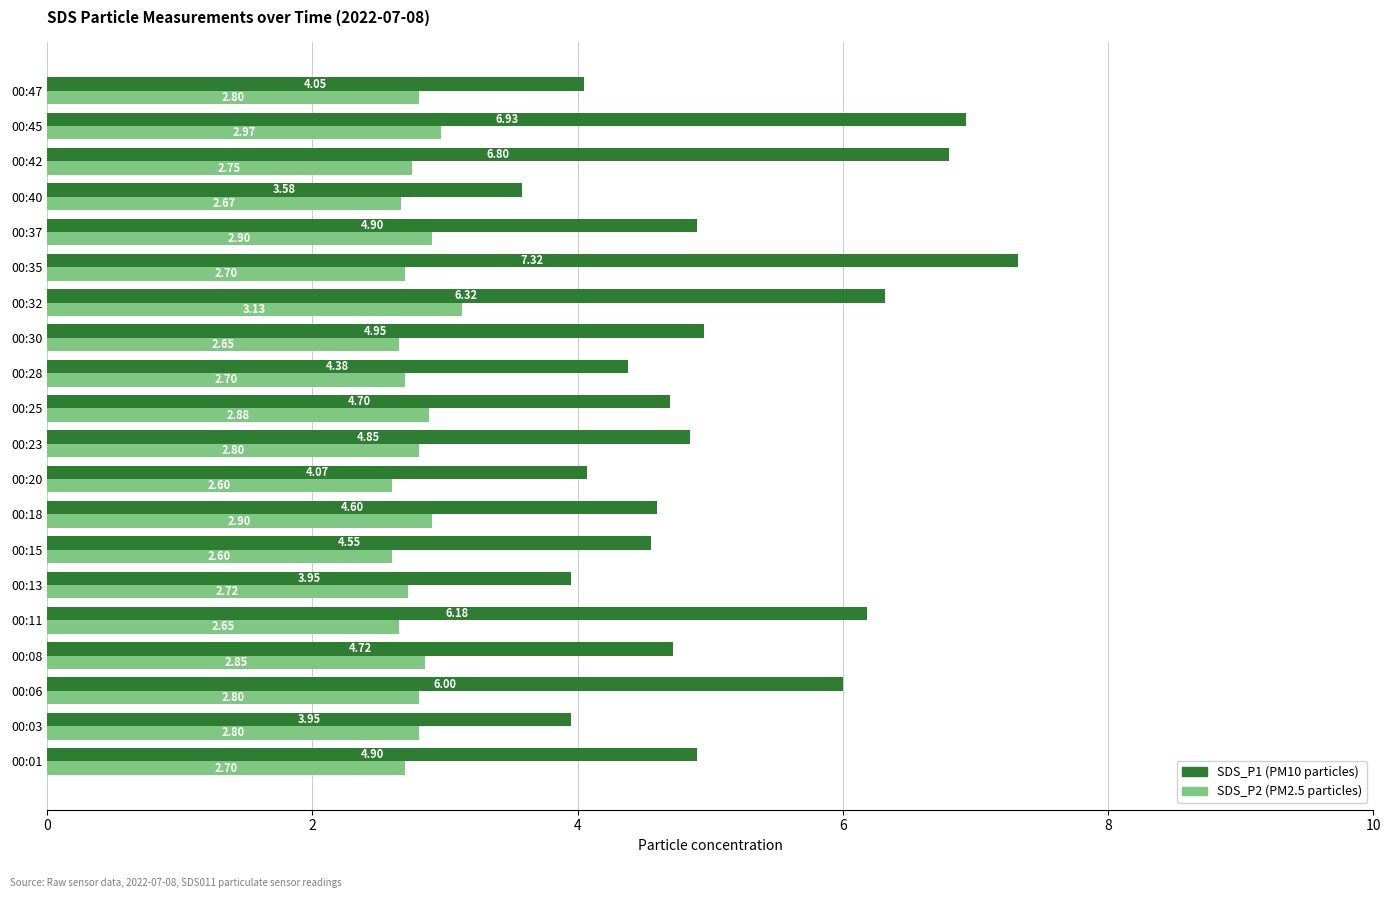

What is the spread (max minus min) of values at 00:32?

3.2